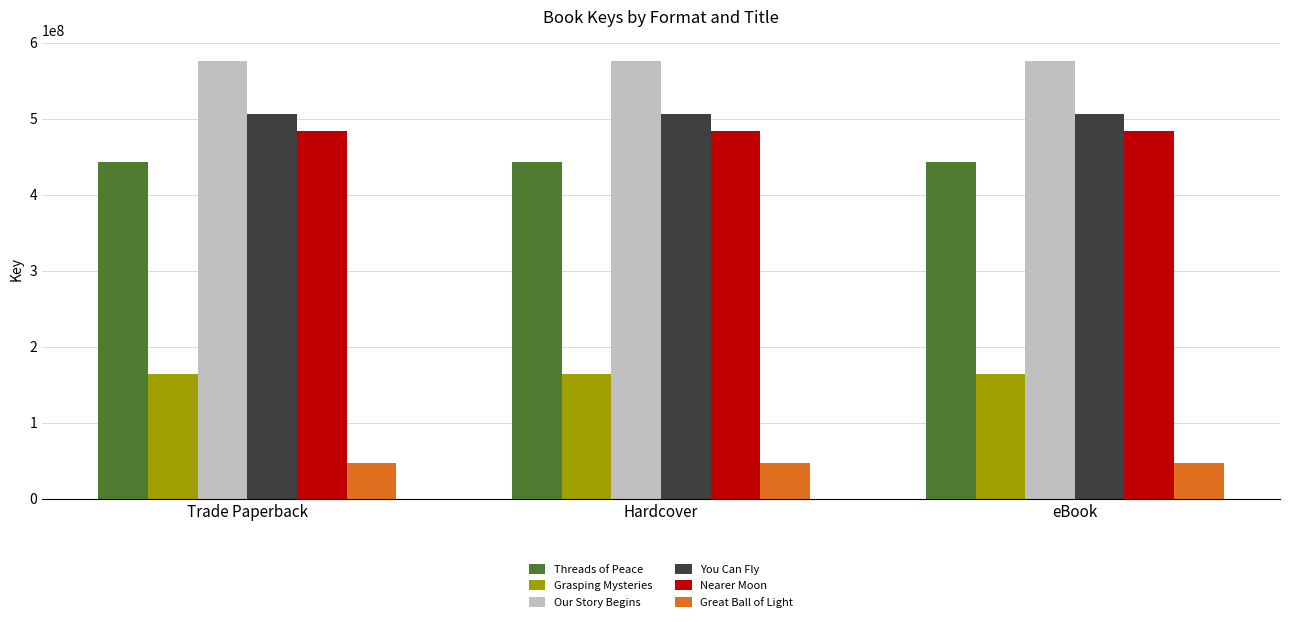

The value of Threads of Peace at Trade Paperback is 443190848. True or false?

True